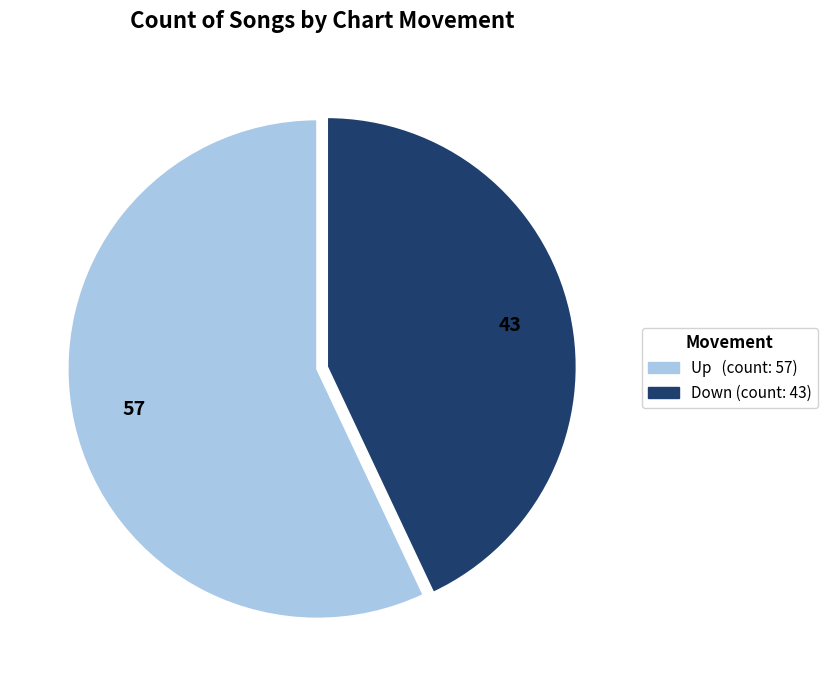

How many slices are in this pie chart?

2